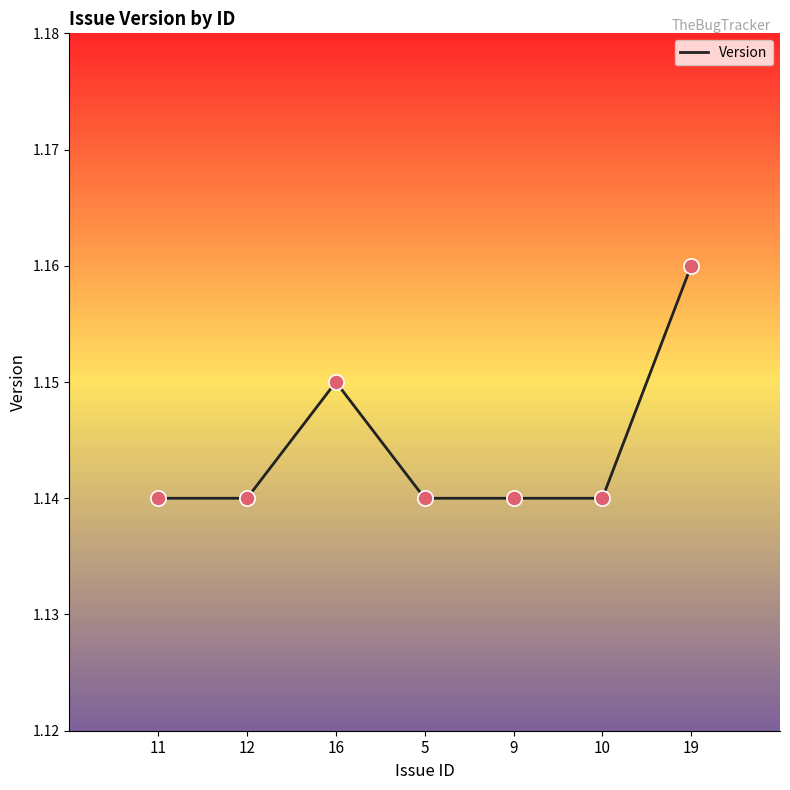

What is the ratio of the value at 12 to the value at 5?

1.0